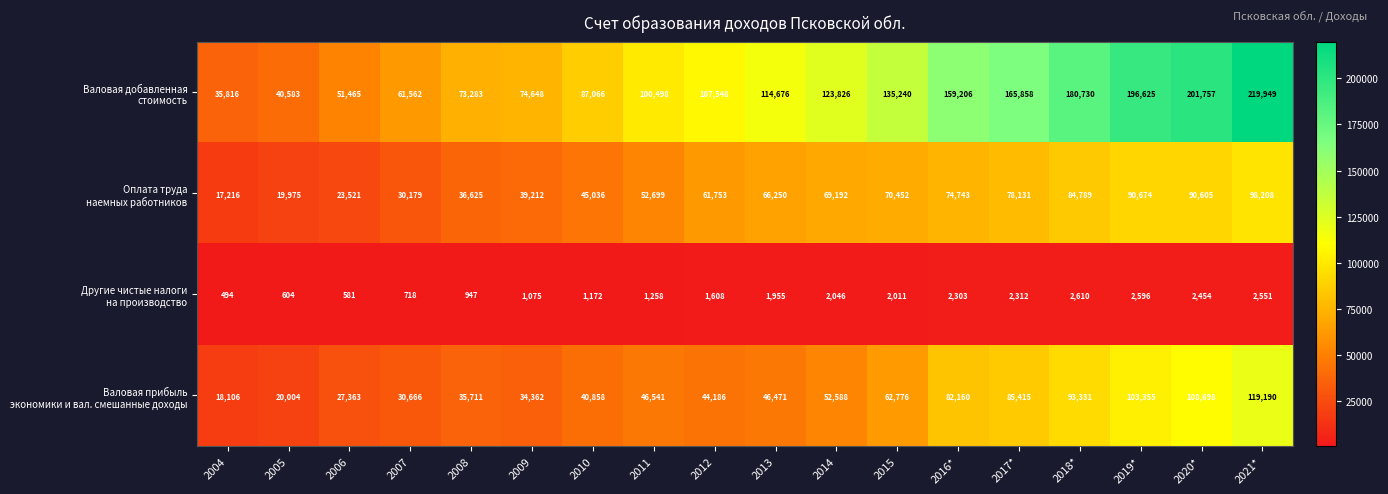

At how many categories does at least one series exceed 176311?

4